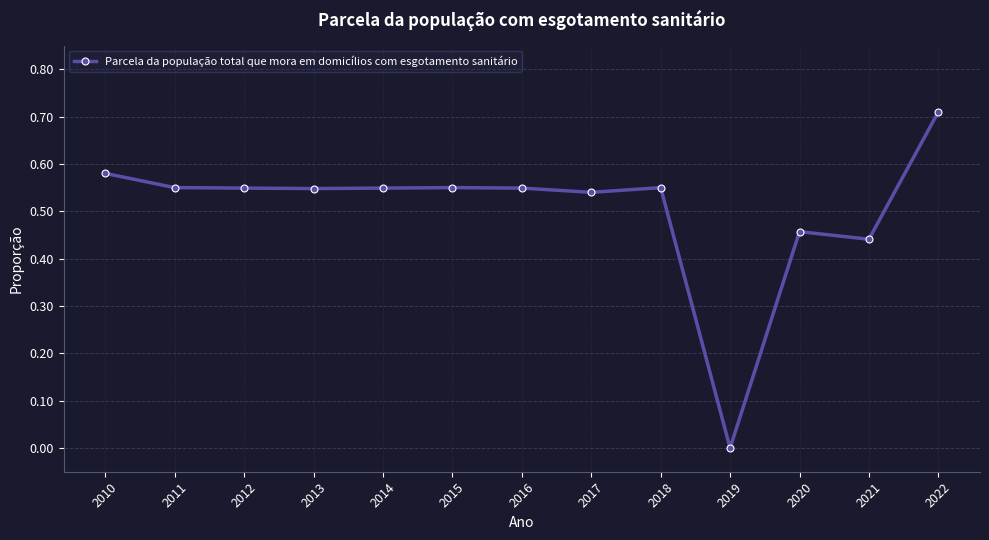

True or false: the data has more than 0 interior local peaks.

True